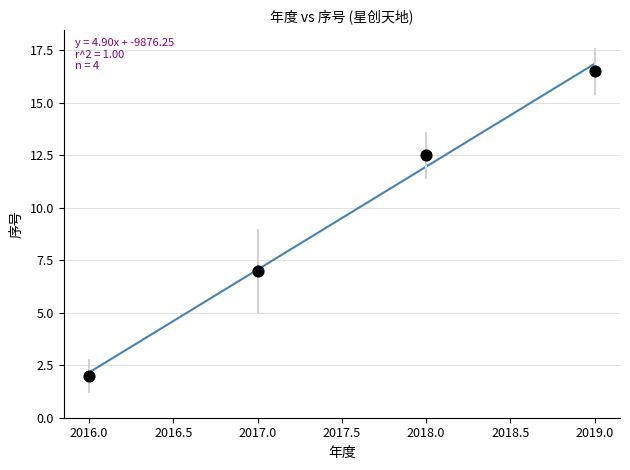

What Y value in the scatter plot is closest to 9?

7.0